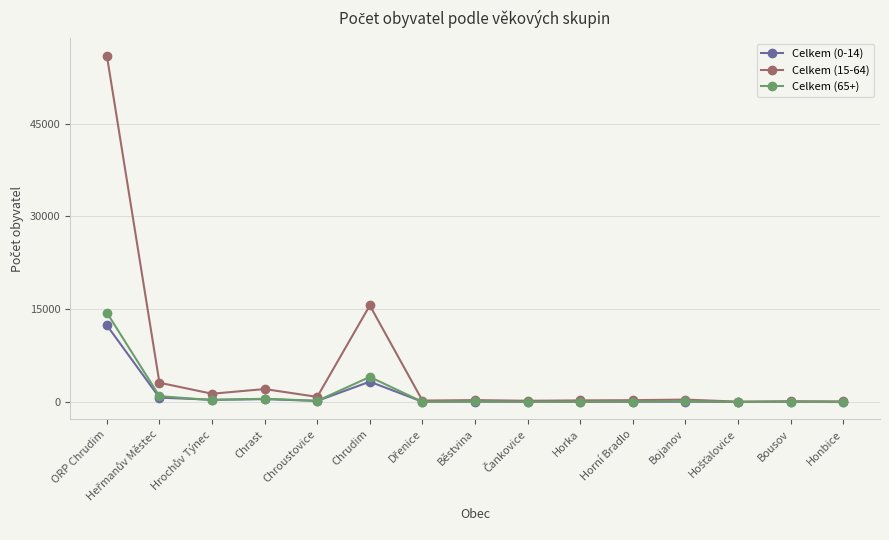

What is the average value of the Celkem (0-14) series?

1197